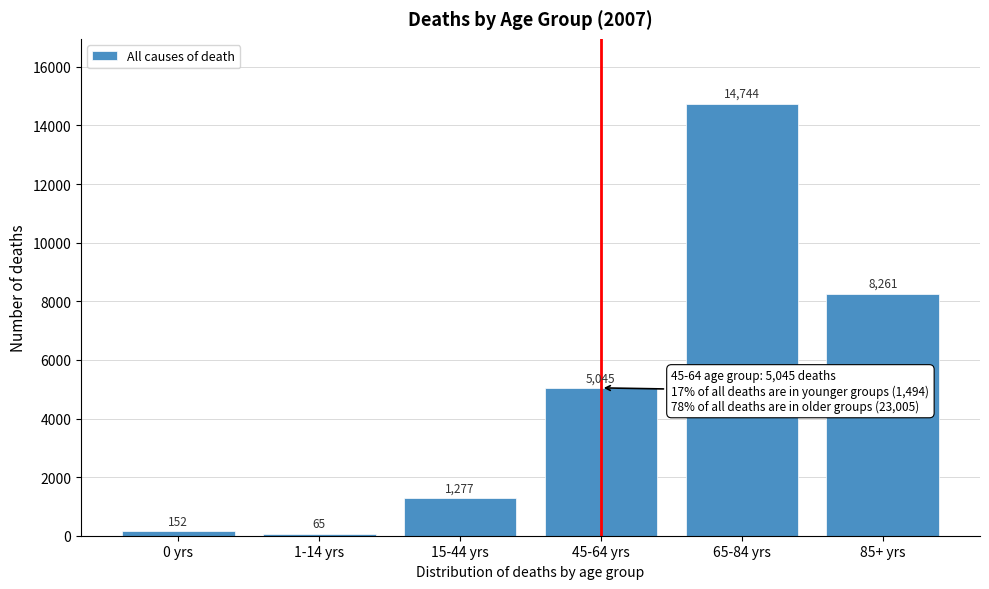

Reading left to right, transcribe all the data shown in this chart.

152	65	1277	5045	14744	8261